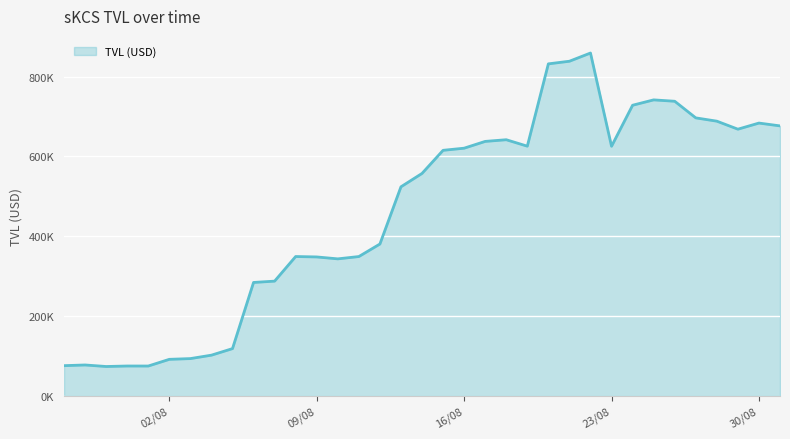

Reading left to right, extract all data points from this chart.

75313.6	77028.6	73185.9	74454.5	74388.2	91177.7	93032.5	101629.0	118078.9	283976.0	287309.6	349015.5	347975.1	343155.1	348953.0	380366.0	523884.0	557410.0	615384.7	620723.6	637739.2	641938.7	625762.7	832224.6	838802.2	859388.3	625503.7	728420.6	741877.1	738420.2	696742.3	688488.2	668384.5	683722.0	676648.6